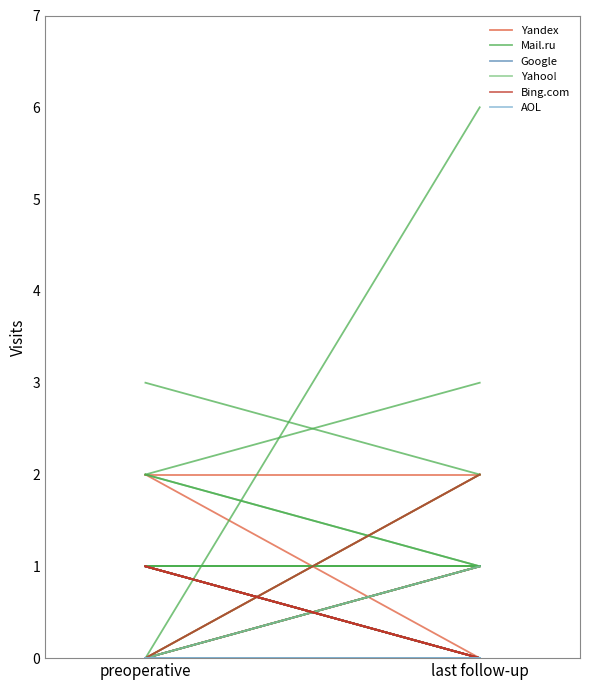

Is it true that Bing.com equals 2 at last follow-up?

True